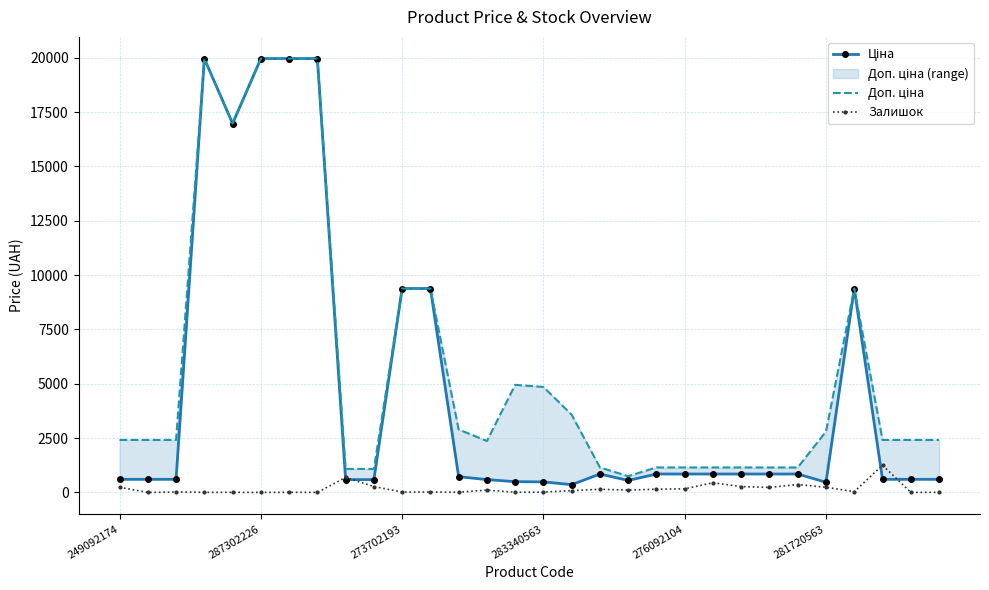

True or false: Доп. ціна and Залишок cross at least once.

False